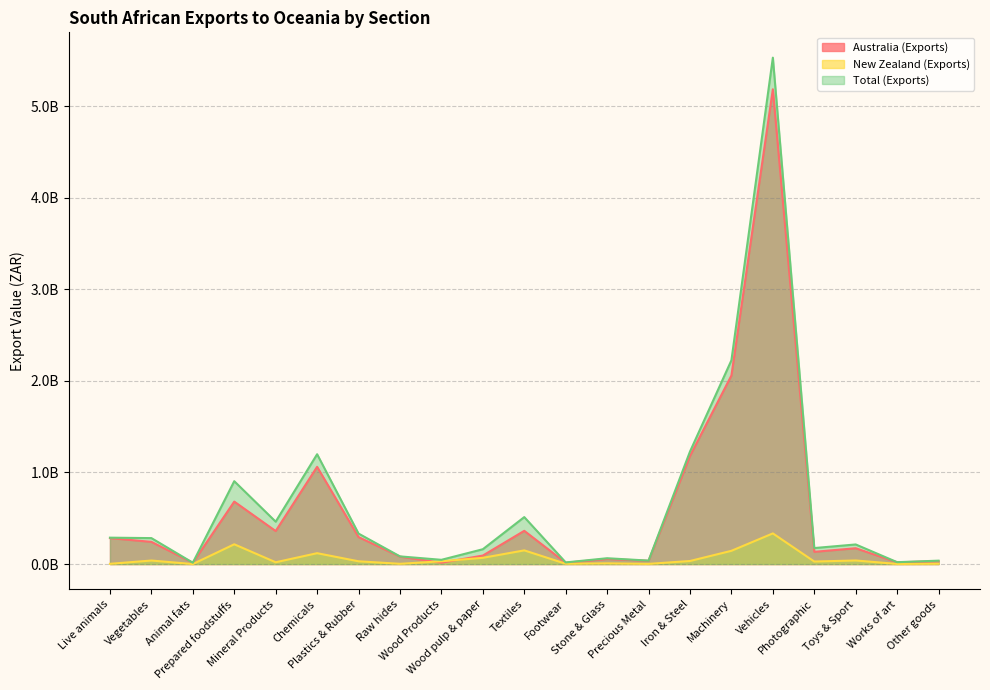

Does the chart have visible grid lines?

Yes